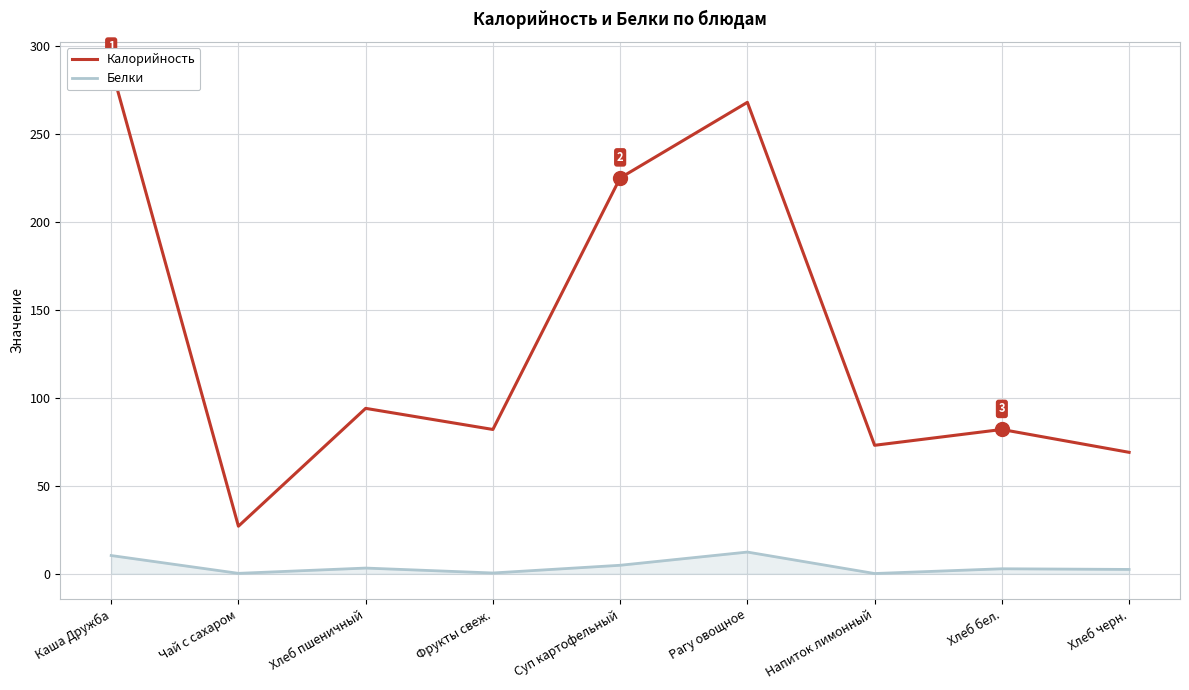

What is the label of the 3rd point from the right?

Напиток лимонный